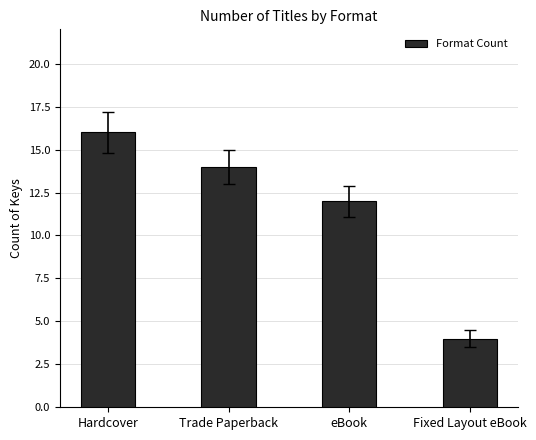

Rank the categories by value from highest to lowest.

Hardcover, Trade Paperback, eBook, Fixed Layout eBook